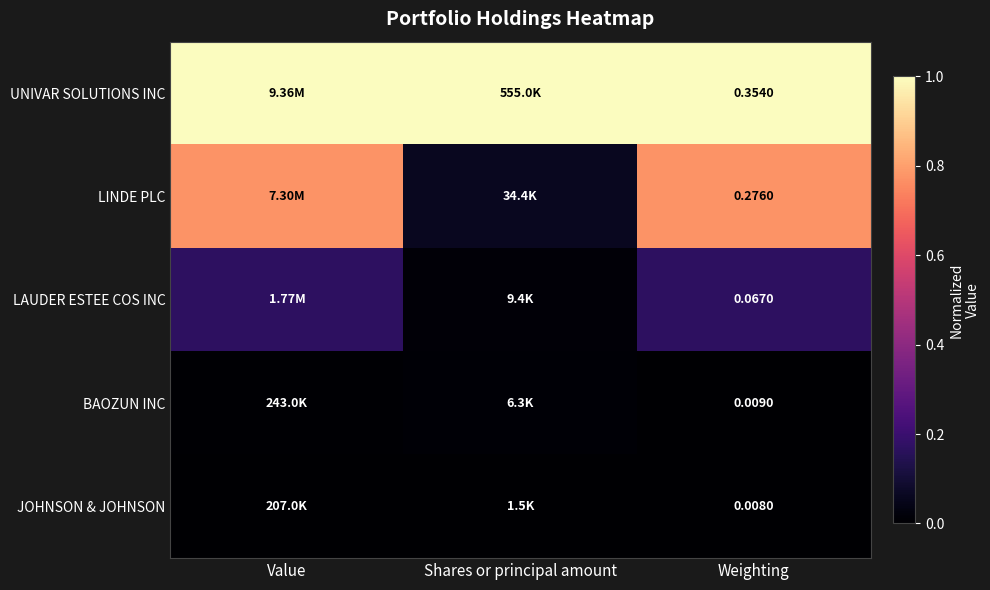

List the labels in order of UNIVAR SOLUTIONS INC value, smallest first.

Value, Shares or principal amount, Weighting